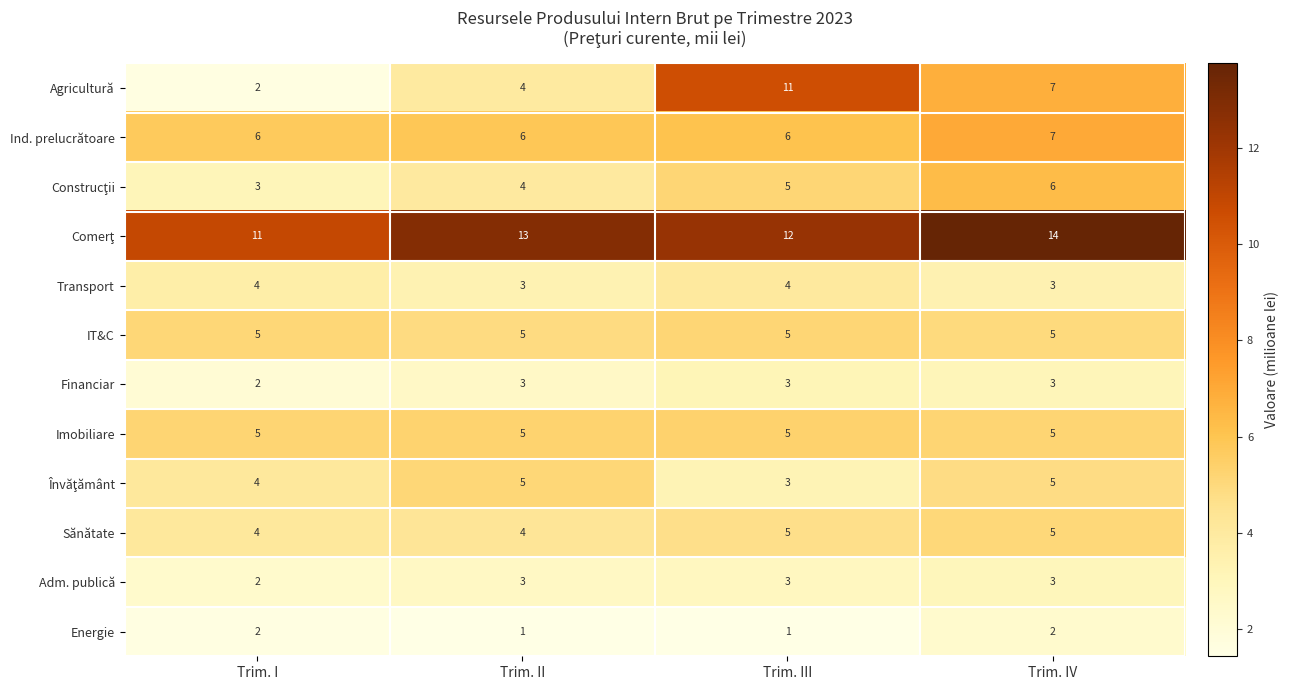

What is the sum of all Energie values?

6